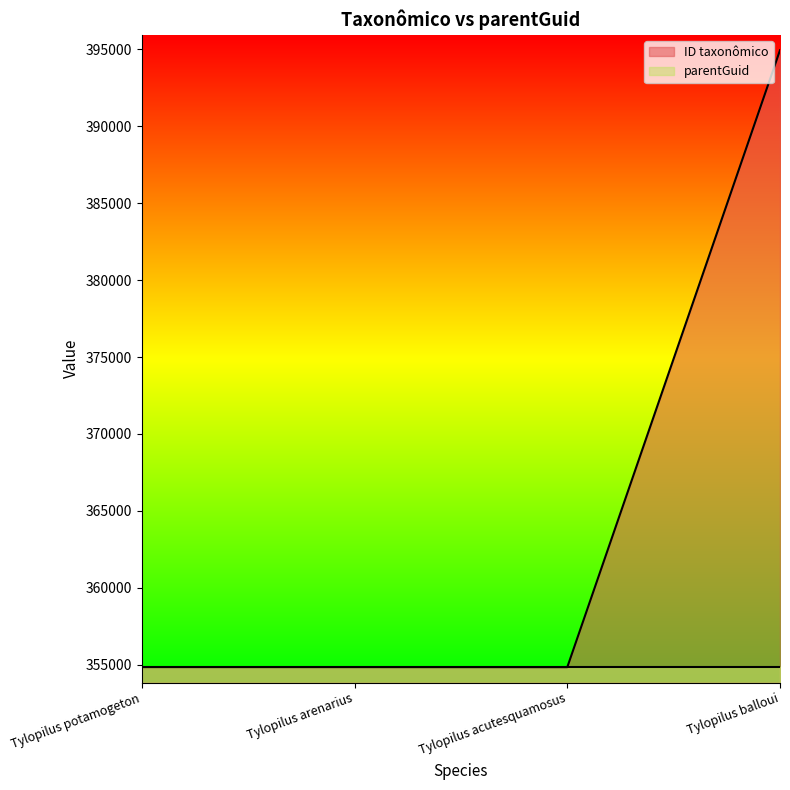

True or false: the data shows 617981 at Tylopilus potamogeton.

False